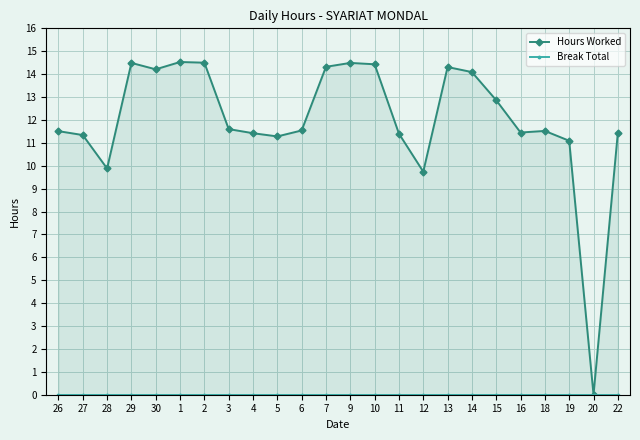

True or false: Break Total and Hours Worked cross at least once.

False